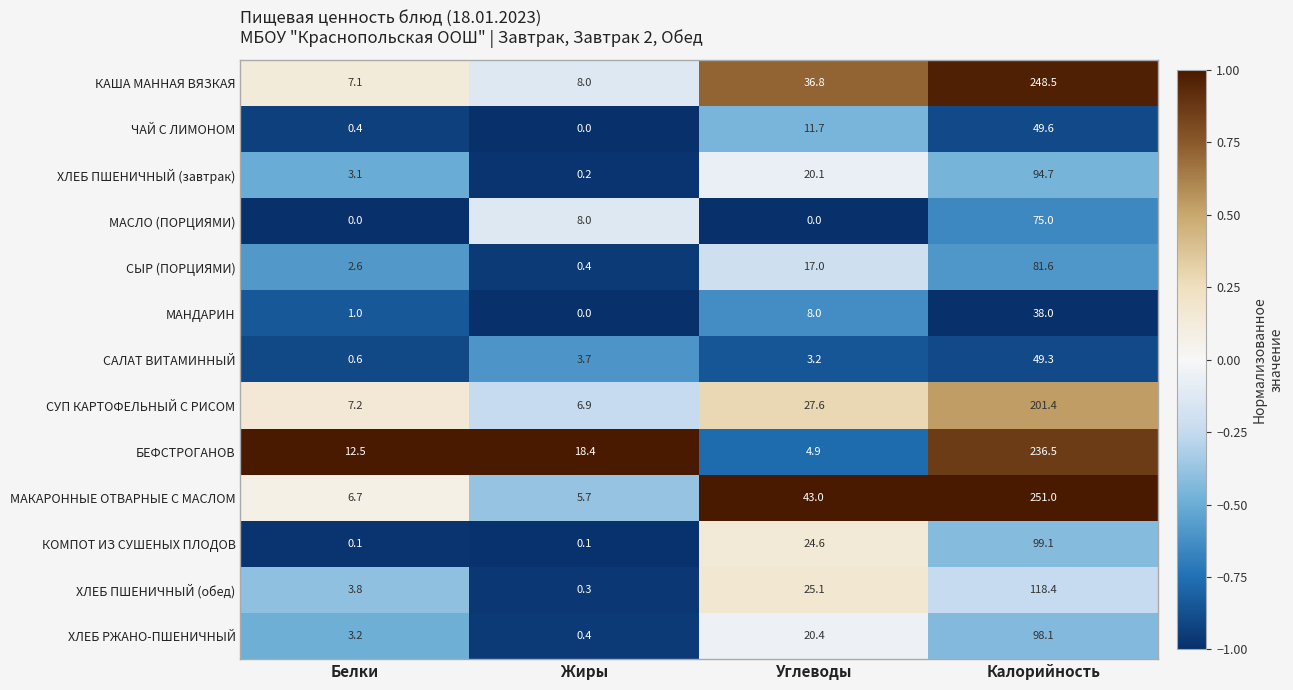

At which label is МАСЛО (ПОРЦИЯМИ) closest to 37?

Жиры